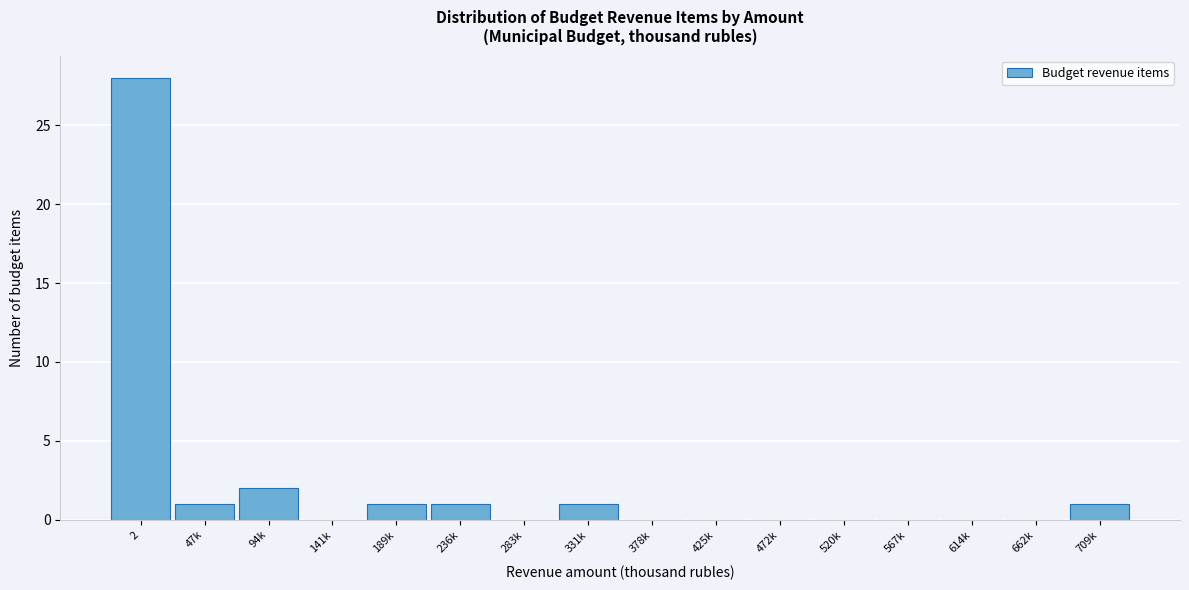

Reading left to right, list all the values displayed in this chart.

2=28	47k=1	94k=2	141k=0	189k=1	236k=1	283k=0	331k=1	378k=0	425k=0	472k=0	520k=0	567k=0	614k=0	662k=0	709k=1